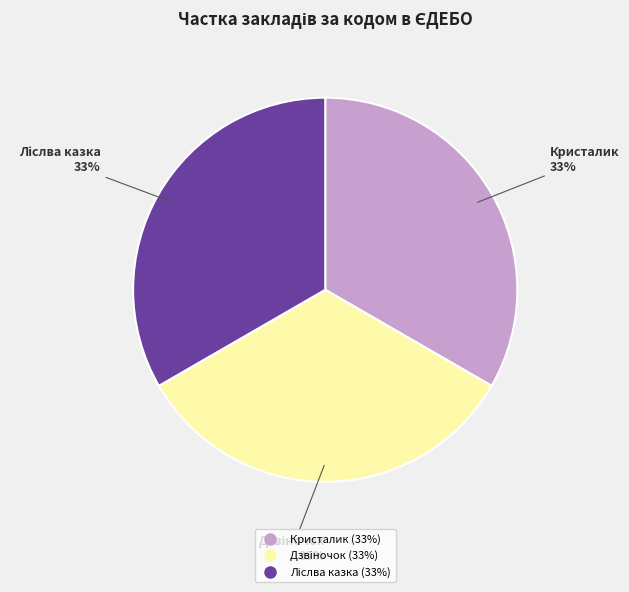

How many slices are in this pie chart?

3